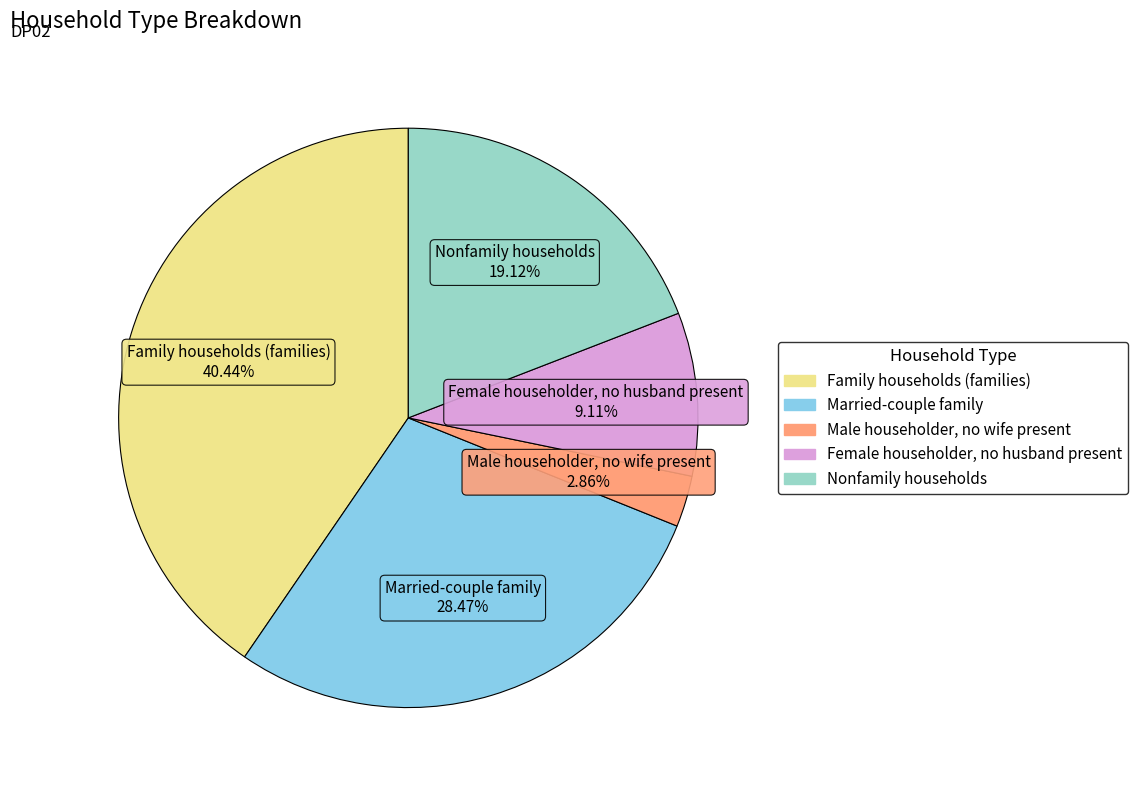

Count the number of slices in the pie.

5